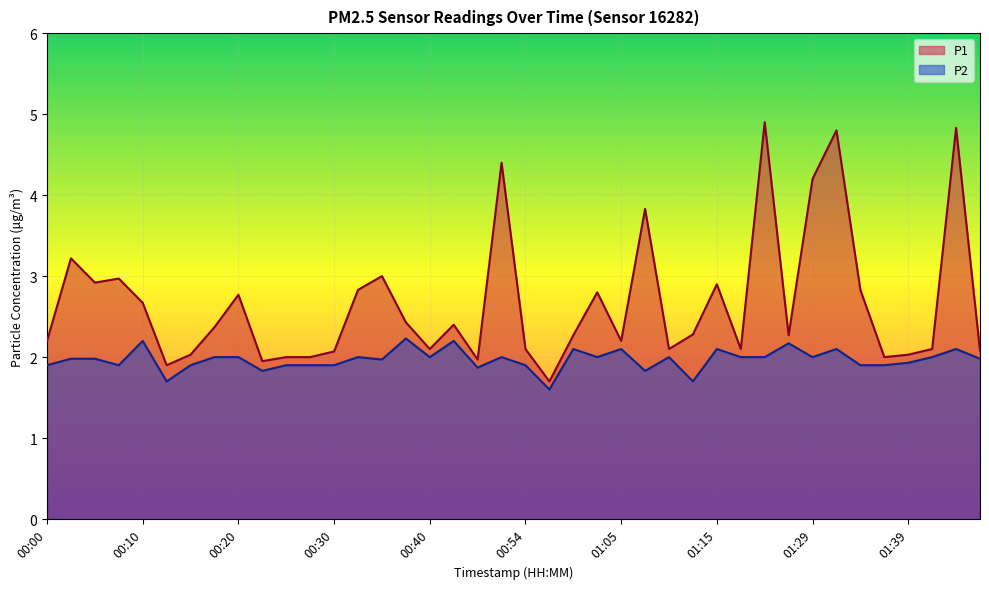

How many values in the P2 series exceed 2?

9